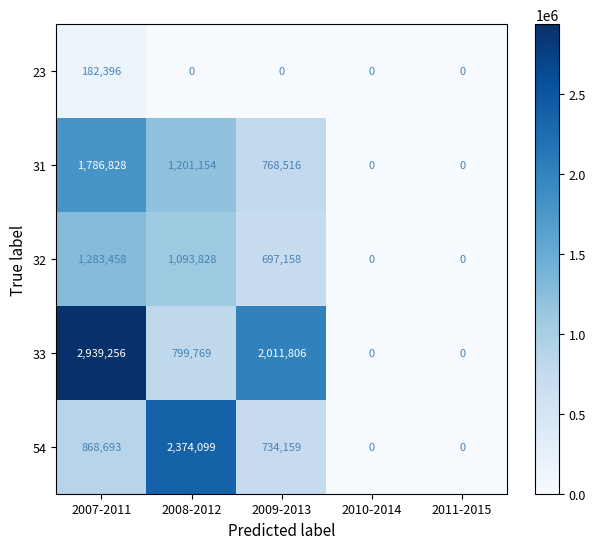

True or false: 23 has a value of 78824 at 2009-2013.

False